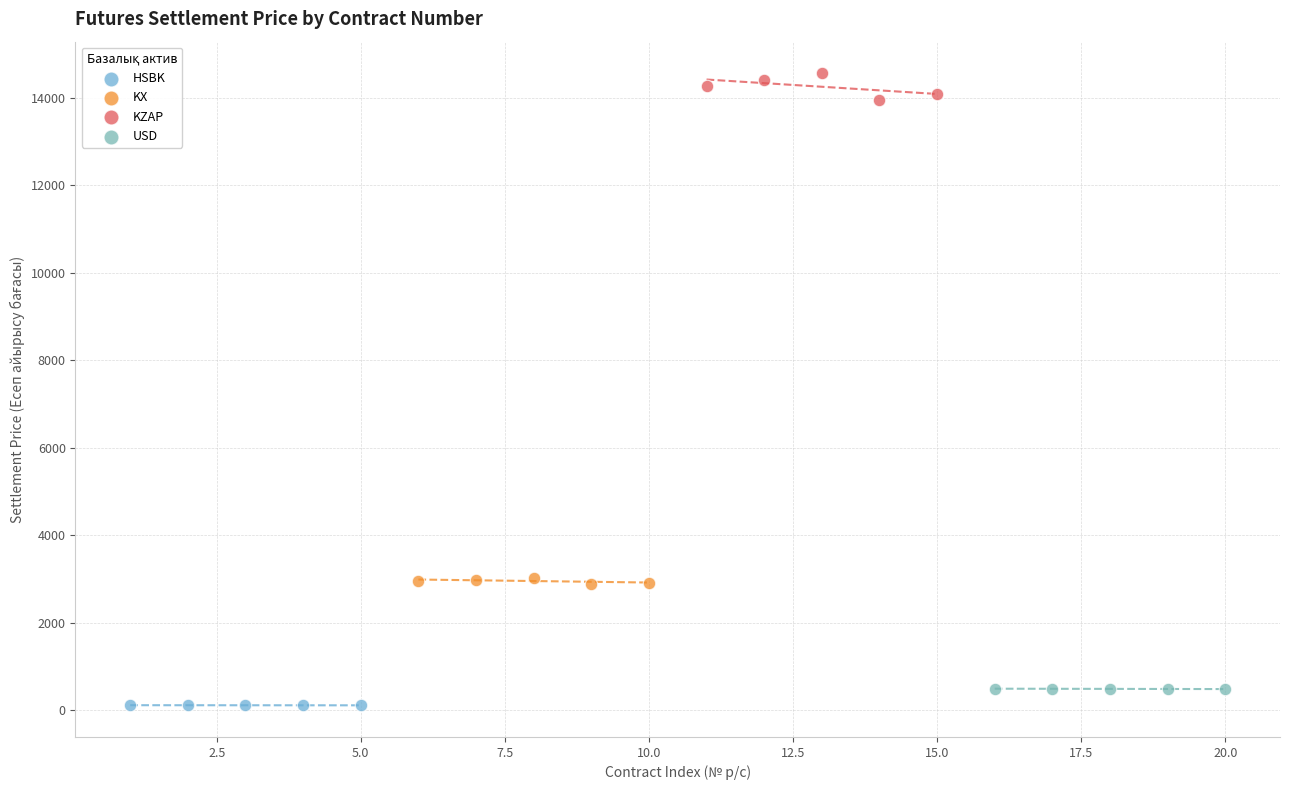

Which series contains the highest Y value?

KZAP